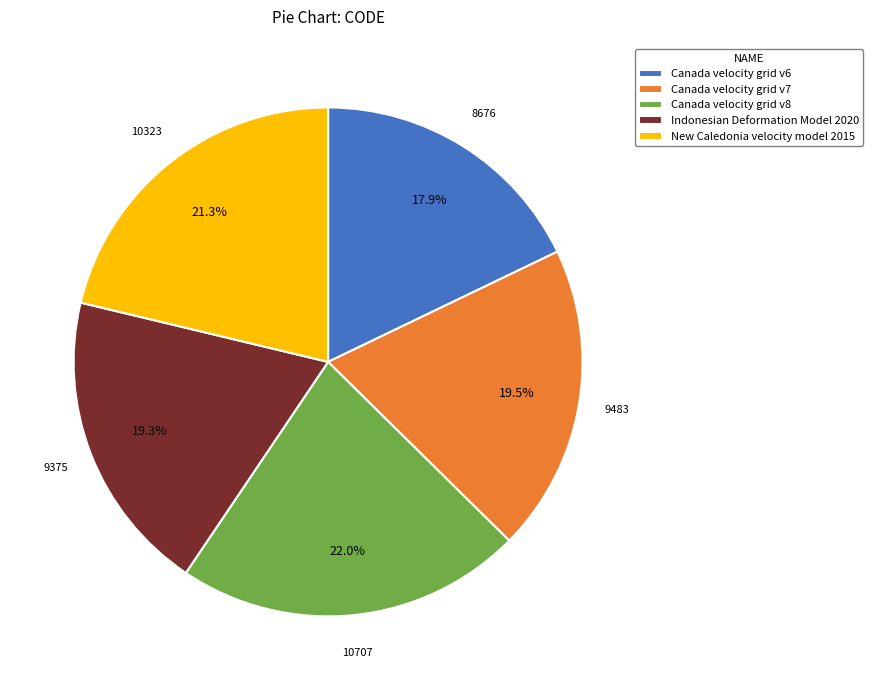

What is the ratio of the value at Canada velocity grid v6 to the value at Canada velocity grid v8?

0.8